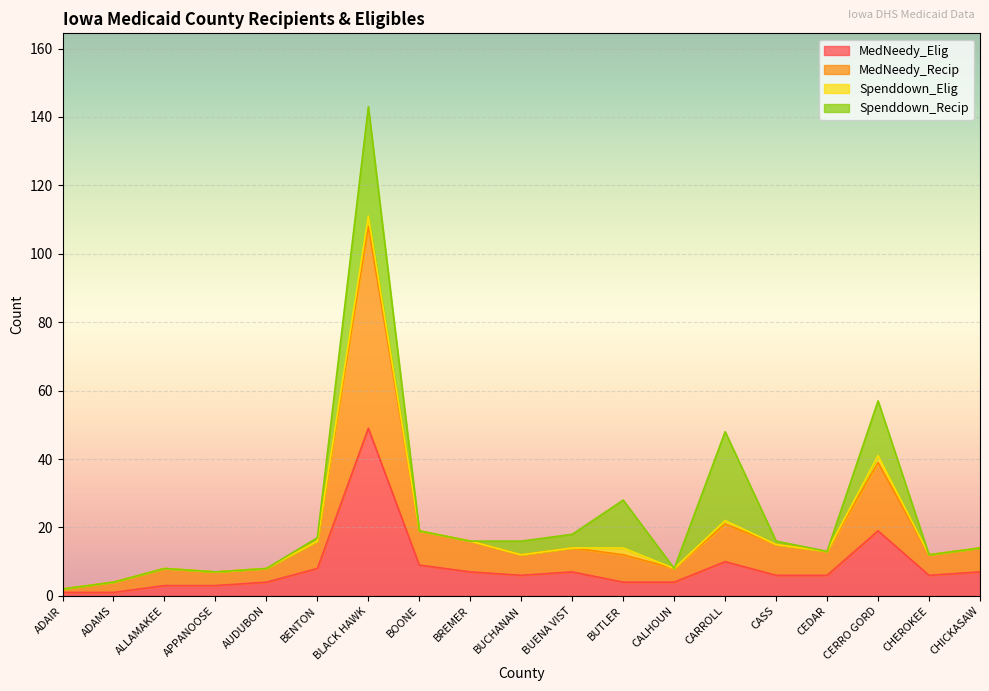

How many data points in MedNeedy_Recip are above 14?

7